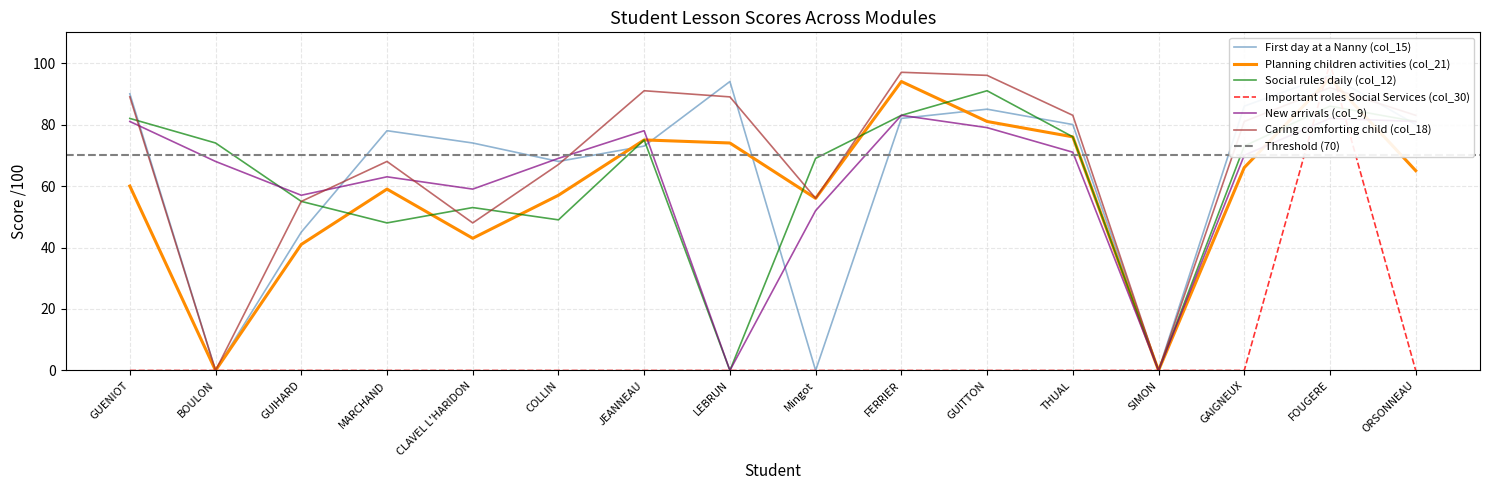

What is the sum of all Caring comforting child (col_18) values?

1095